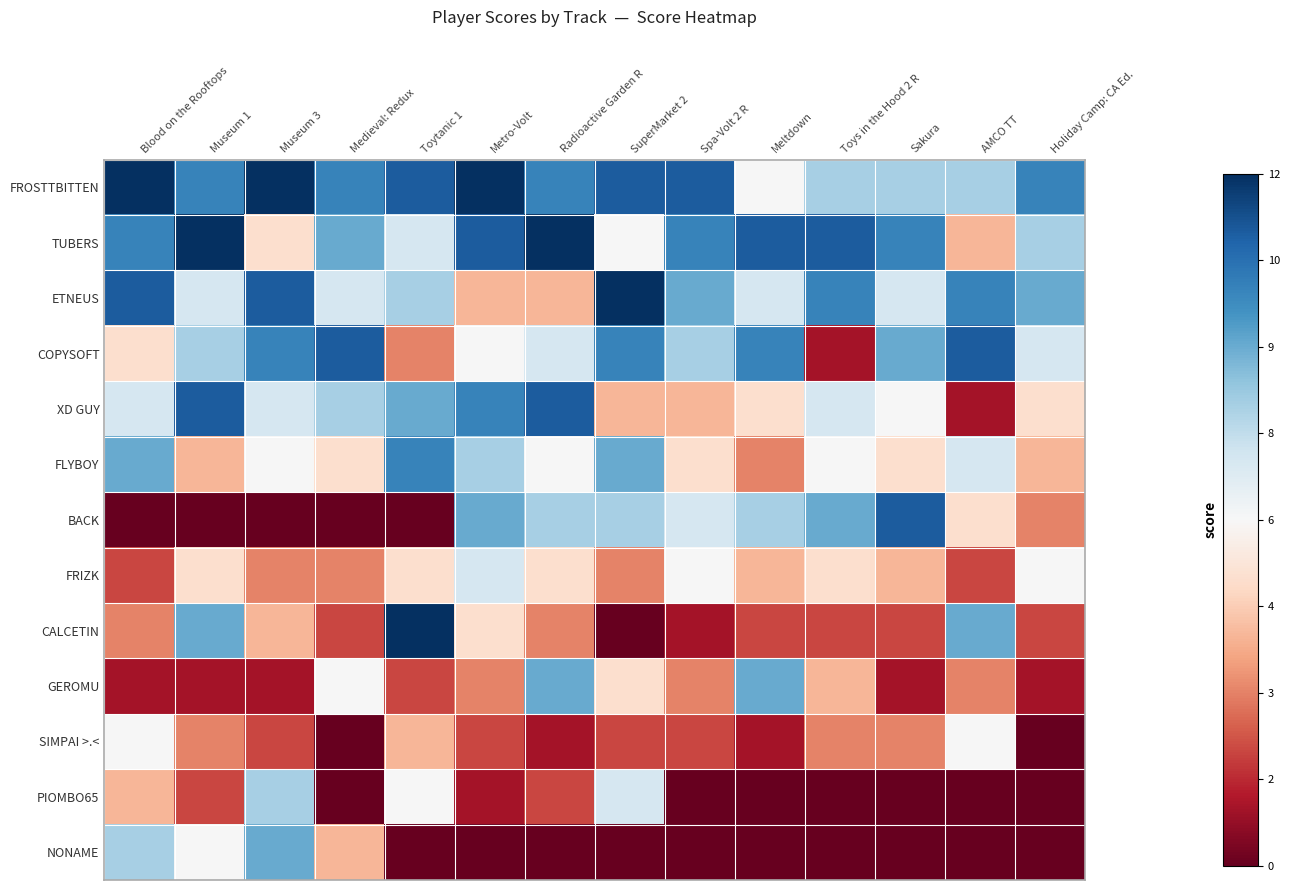

Reading left to right, extract all data points from this chart.

FROSTTBITTEN: Blood on the Rooftops=1.0	Museum 1=0.7	Museum 3=1.0	Medieval: Redux=0.7	Toytanic 1=0.8	Metro-Volt=1.0	Radioactive Garden R=0.7	SuperMarket 2=0.8	Spa-Volt 2 R=0.8	Meltdown=0.0	Toys in the Hood 2 R=0.3	Sakura=0.3	AMCO TT=0.3	Holiday Camp: CA Ed.=0.7
TUBERS: Blood on the Rooftops=0.7	Museum 1=1.0	Museum 3=-0.2	Medieval: Redux=0.5	Toytanic 1=0.2	Metro-Volt=0.8	Radioactive Garden R=1.0	SuperMarket 2=0.0	Spa-Volt 2 R=0.7	Meltdown=0.8	Toys in the Hood 2 R=0.8	Sakura=0.7	AMCO TT=-0.3	Holiday Camp: CA Ed.=0.3
ETNEUS: Blood on the Rooftops=0.8	Museum 1=0.2	Museum 3=0.8	Medieval: Redux=0.2	Toytanic 1=0.3	Metro-Volt=-0.3	Radioactive Garden R=-0.3	SuperMarket 2=1.0	Spa-Volt 2 R=0.5	Meltdown=0.2	Toys in the Hood 2 R=0.7	Sakura=0.2	AMCO TT=0.7	Holiday Camp: CA Ed.=0.5
COPYSOFT: Blood on the Rooftops=-0.2	Museum 1=0.3	Museum 3=0.7	Medieval: Redux=0.8	Toytanic 1=-0.5	Metro-Volt=0.0	Radioactive Garden R=0.2	SuperMarket 2=0.7	Spa-Volt 2 R=0.3	Meltdown=0.7	Toys in the Hood 2 R=-0.8	Sakura=0.5	AMCO TT=0.8	Holiday Camp: CA Ed.=0.2
XD GUY: Blood on the Rooftops=0.2	Museum 1=0.8	Museum 3=0.2	Medieval: Redux=0.3	Toytanic 1=0.5	Metro-Volt=0.7	Radioactive Garden R=0.8	SuperMarket 2=-0.3	Spa-Volt 2 R=-0.3	Meltdown=-0.2	Toys in the Hood 2 R=0.2	Sakura=0.0	AMCO TT=-0.8	Holiday Camp: CA Ed.=-0.2
FLYBOY: Blood on the Rooftops=0.5	Museum 1=-0.3	Museum 3=0.0	Medieval: Redux=-0.2	Toytanic 1=0.7	Metro-Volt=0.3	Radioactive Garden R=0.0	SuperMarket 2=0.5	Spa-Volt 2 R=-0.2	Meltdown=-0.5	Toys in the Hood 2 R=0.0	Sakura=-0.2	AMCO TT=0.2	Holiday Camp: CA Ed.=-0.3
BACK: Blood on the Rooftops=-1.0	Museum 1=-1.0	Museum 3=-1.0	Medieval: Redux=-1.0	Toytanic 1=-1.0	Metro-Volt=0.5	Radioactive Garden R=0.3	SuperMarket 2=0.3	Spa-Volt 2 R=0.2	Meltdown=0.3	Toys in the Hood 2 R=0.5	Sakura=0.8	AMCO TT=-0.2	Holiday Camp: CA Ed.=-0.5
FRIZK: Blood on the Rooftops=-0.7	Museum 1=-0.2	Museum 3=-0.5	Medieval: Redux=-0.5	Toytanic 1=-0.2	Metro-Volt=0.2	Radioactive Garden R=-0.2	SuperMarket 2=-0.5	Spa-Volt 2 R=0.0	Meltdown=-0.3	Toys in the Hood 2 R=-0.2	Sakura=-0.3	AMCO TT=-0.7	Holiday Camp: CA Ed.=0.0
CALCETIN: Blood on the Rooftops=-0.5	Museum 1=0.5	Museum 3=-0.3	Medieval: Redux=-0.7	Toytanic 1=1.0	Metro-Volt=-0.2	Radioactive Garden R=-0.5	SuperMarket 2=-1.0	Spa-Volt 2 R=-0.8	Meltdown=-0.7	Toys in the Hood 2 R=-0.7	Sakura=-0.7	AMCO TT=0.5	Holiday Camp: CA Ed.=-0.7
GEROMU: Blood on the Rooftops=-0.8	Museum 1=-0.8	Museum 3=-0.8	Medieval: Redux=0.0	Toytanic 1=-0.7	Metro-Volt=-0.5	Radioactive Garden R=0.5	SuperMarket 2=-0.2	Spa-Volt 2 R=-0.5	Meltdown=0.5	Toys in the Hood 2 R=-0.3	Sakura=-0.8	AMCO TT=-0.5	Holiday Camp: CA Ed.=-0.8
SIMPAI >.<: Blood on the Rooftops=0.0	Museum 1=-0.5	Museum 3=-0.7	Medieval: Redux=-1.0	Toytanic 1=-0.3	Metro-Volt=-0.7	Radioactive Garden R=-0.8	SuperMarket 2=-0.7	Spa-Volt 2 R=-0.7	Meltdown=-0.8	Toys in the Hood 2 R=-0.5	Sakura=-0.5	AMCO TT=0.0	Holiday Camp: CA Ed.=-1.0
PIOMBO65: Blood on the Rooftops=-0.3	Museum 1=-0.7	Museum 3=0.3	Medieval: Redux=-1.0	Toytanic 1=0.0	Metro-Volt=-0.8	Radioactive Garden R=-0.7	SuperMarket 2=0.2	Spa-Volt 2 R=-1.0	Meltdown=-1.0	Toys in the Hood 2 R=-1.0	Sakura=-1.0	AMCO TT=-1.0	Holiday Camp: CA Ed.=-1.0
NONAME: Blood on the Rooftops=0.3	Museum 1=0.0	Museum 3=0.5	Medieval: Redux=-0.3	Toytanic 1=-1.0	Metro-Volt=-1.0	Radioactive Garden R=-1.0	SuperMarket 2=-1.0	Spa-Volt 2 R=-1.0	Meltdown=-1.0	Toys in the Hood 2 R=-1.0	Sakura=-1.0	AMCO TT=-1.0	Holiday Camp: CA Ed.=-1.0